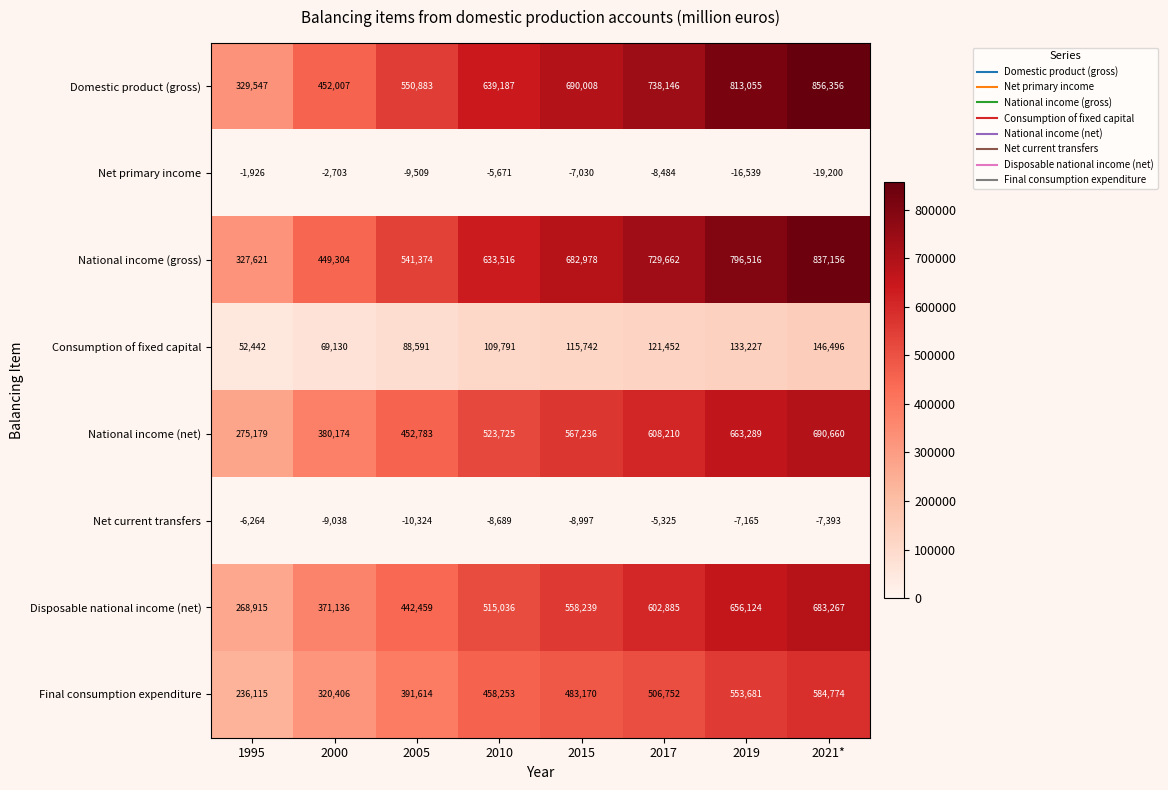

Is it true that Disposable national income (net) equals 975528 at 2021*?

False